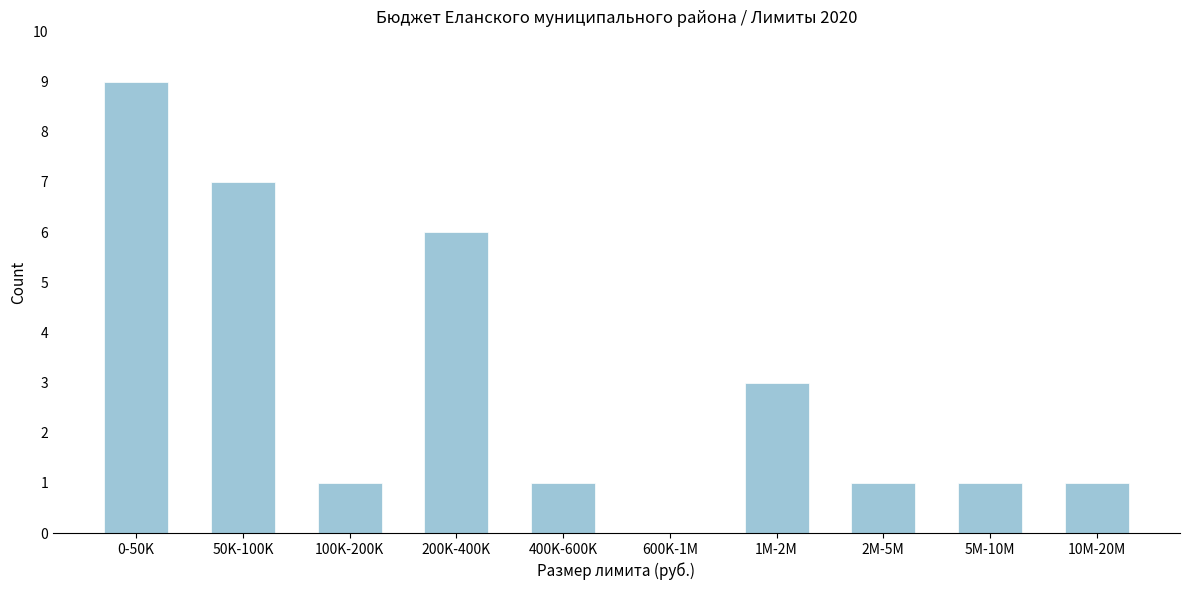

Reading left to right, extract all data points from this chart.

0-50K=9	50K-100K=7	100K-200K=1	200K-400K=6	400K-600K=1	600K-1M=0	1M-2M=3	2M-5M=1	5M-10M=1	10M-20M=1